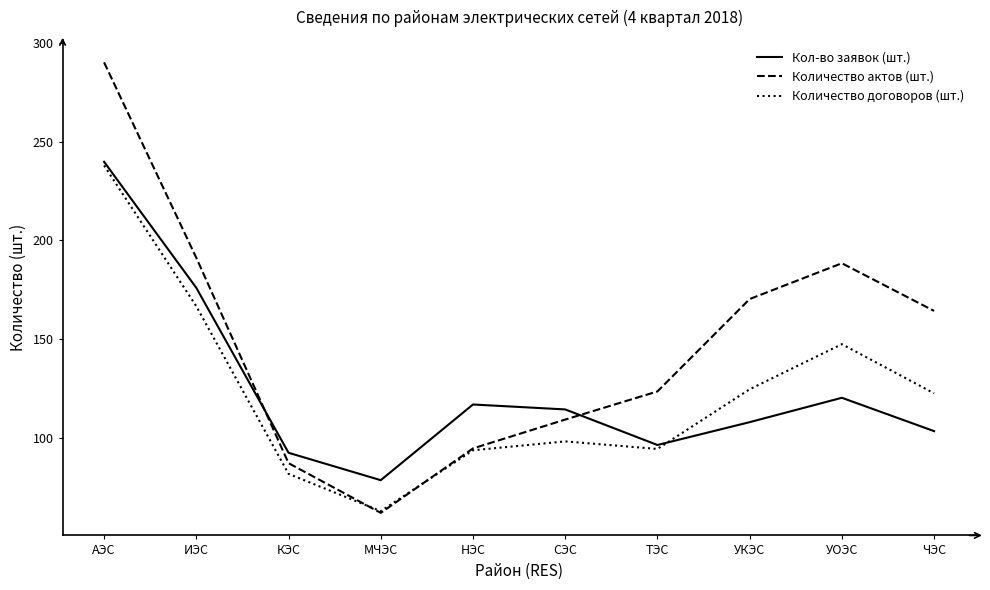

True or false: Количество договоров (шт.) has a value of 231.4 at УОЭС.

False